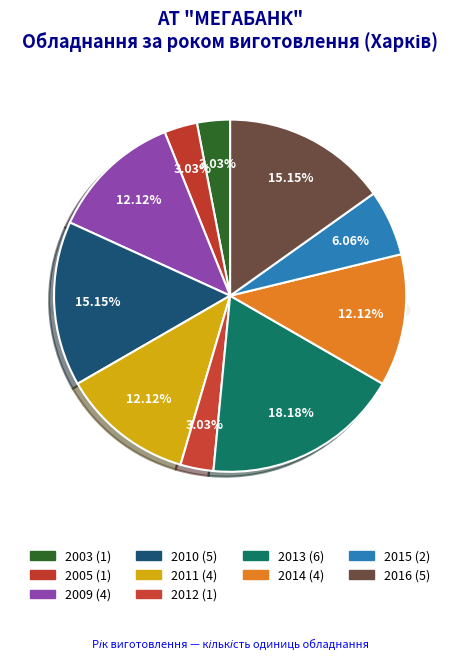

Rank the categories by value from highest to lowest.

2013, 2010, 2016, 2009, 2011, 2014, 2015, 2003, 2005, 2012